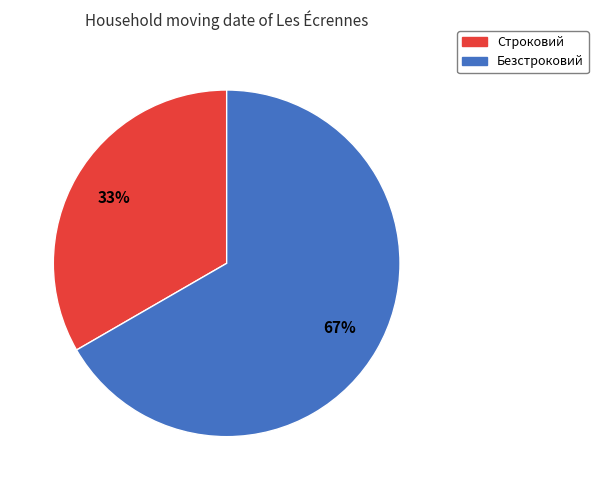

Which category has the smallest portion of the pie?

Строковий